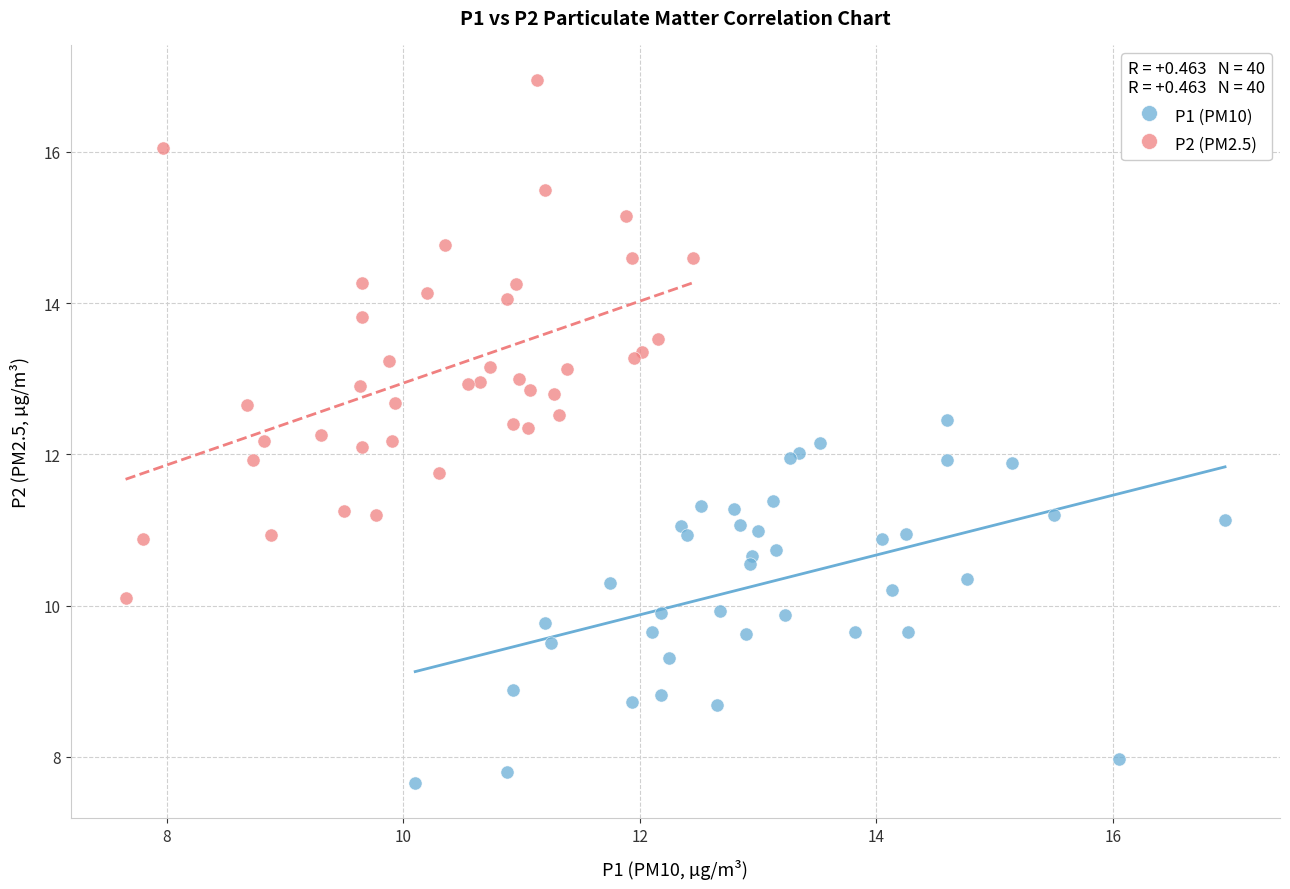

What are all the series names shown in the legend?

P1 (PM10), P2 (PM2.5)